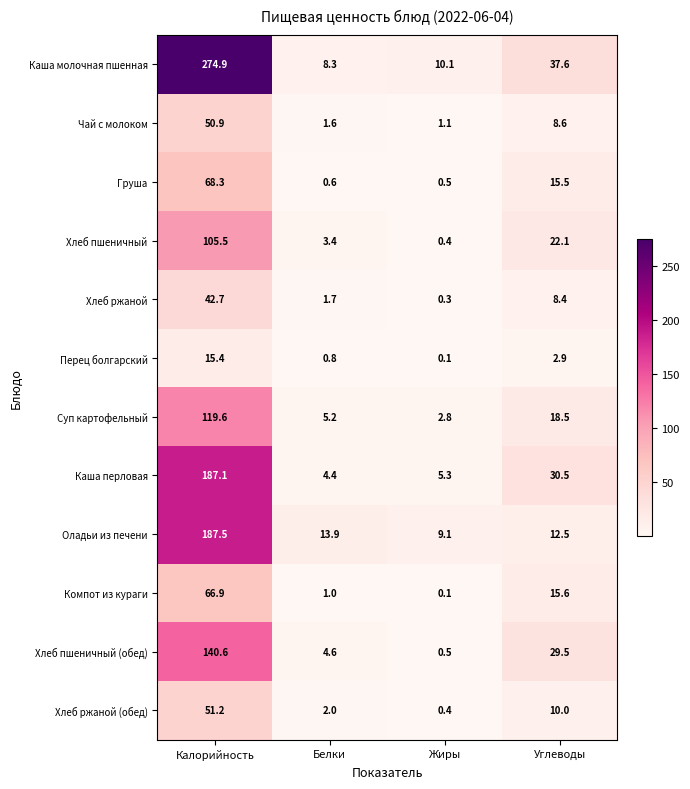

What is the maximum value for Чай с молоком?

50.9